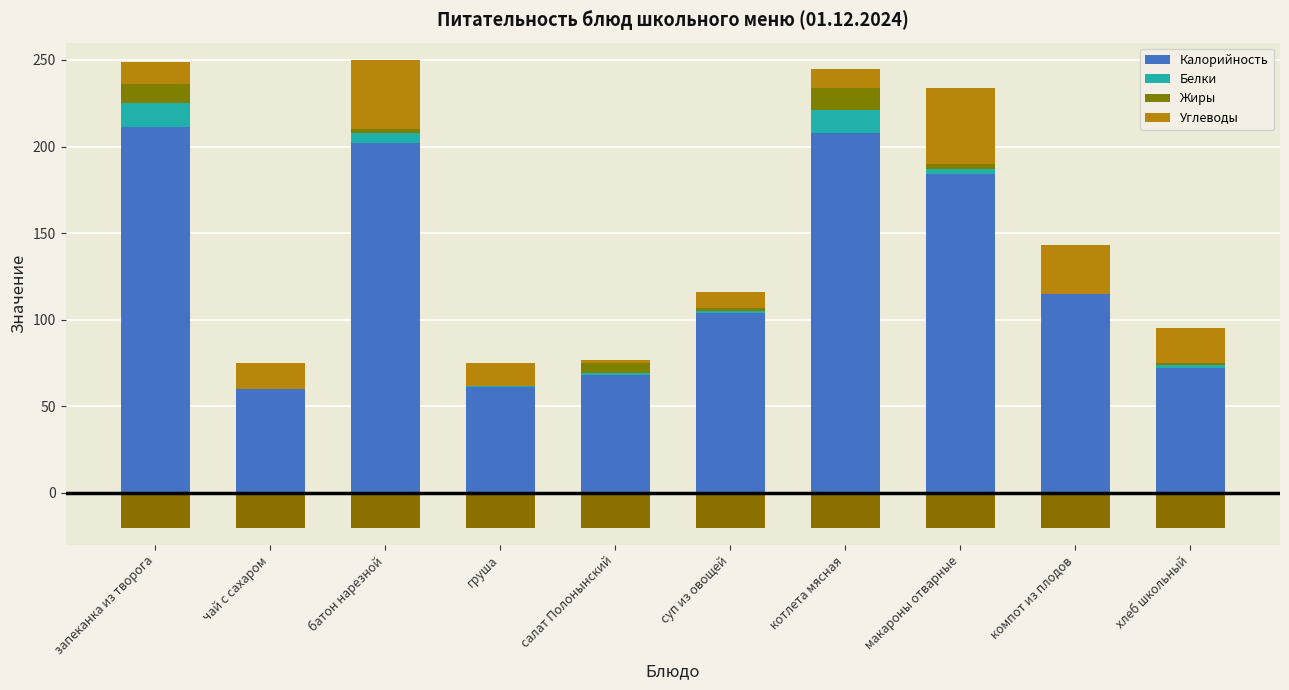

How many values in the Калорийность series exceed 115?

4